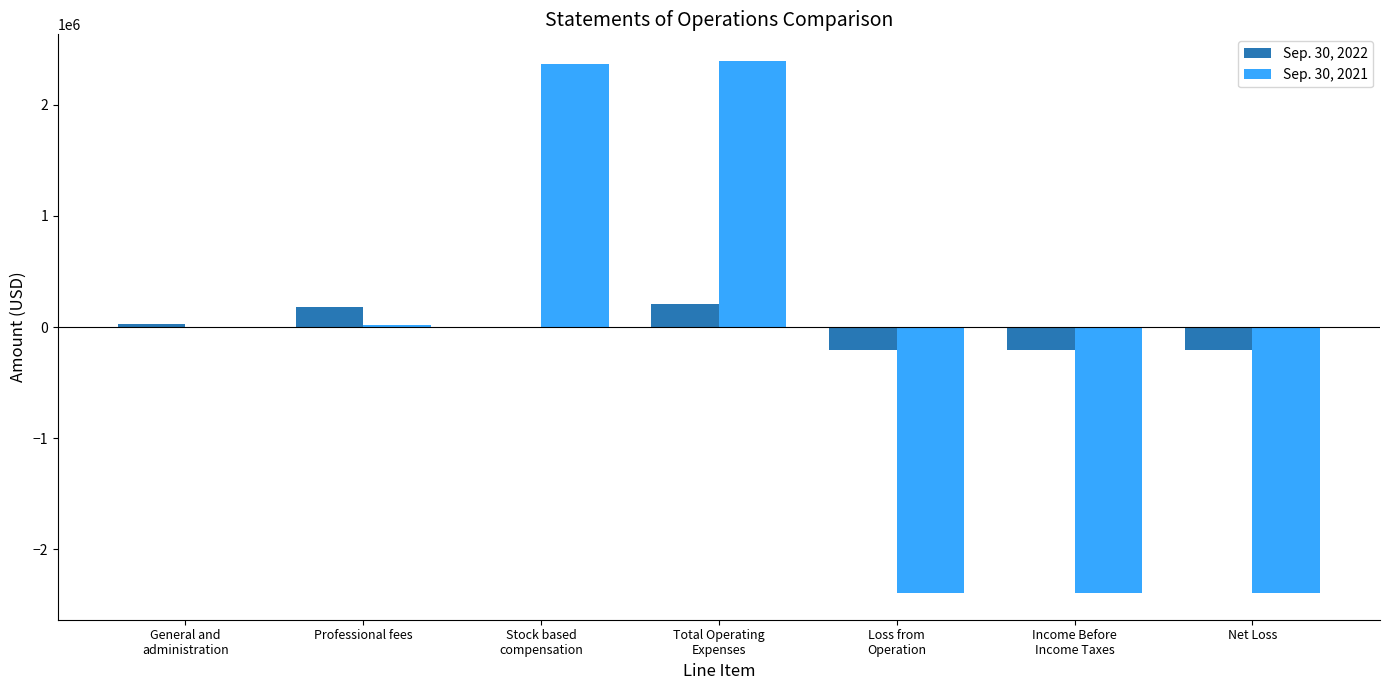

Is it true that Sep. 30, 2022 equals 180473 at Professional fees?

True